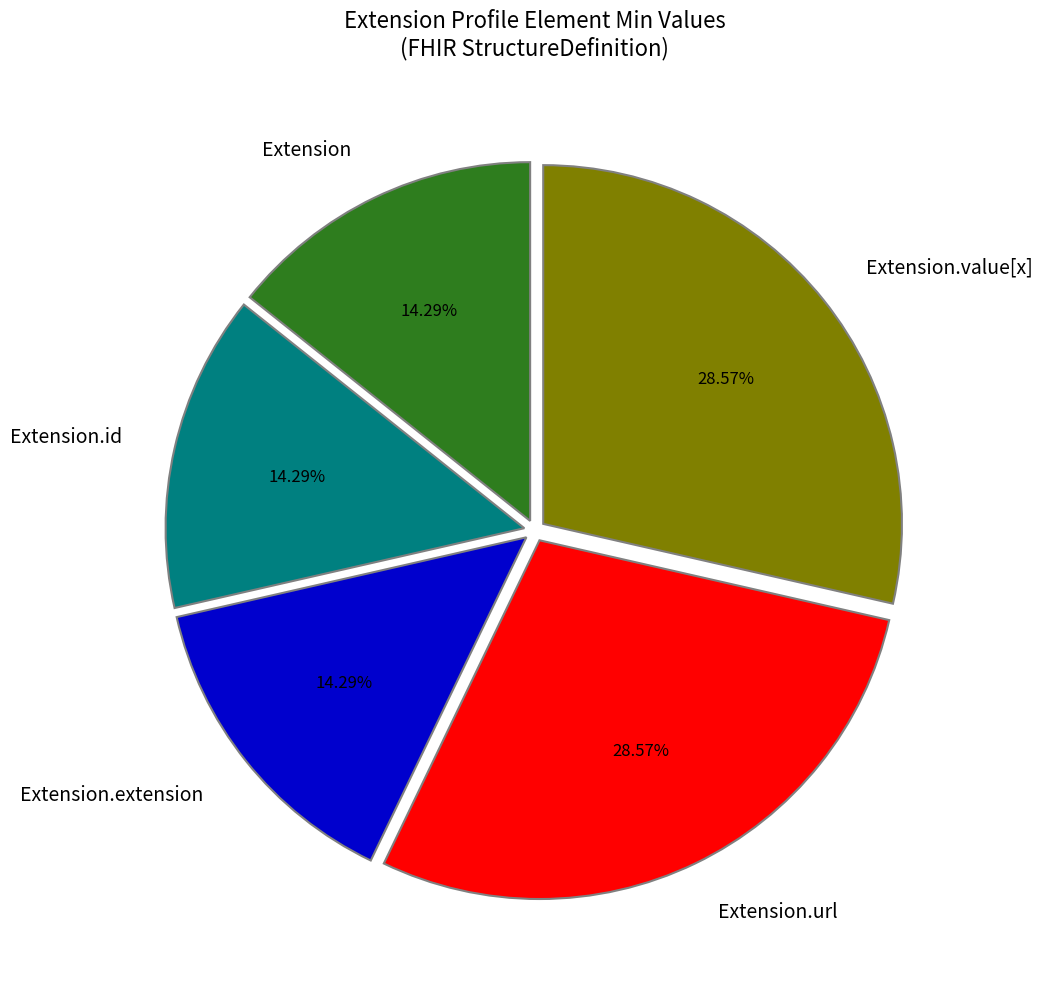

Count the number of slices in the pie.

5